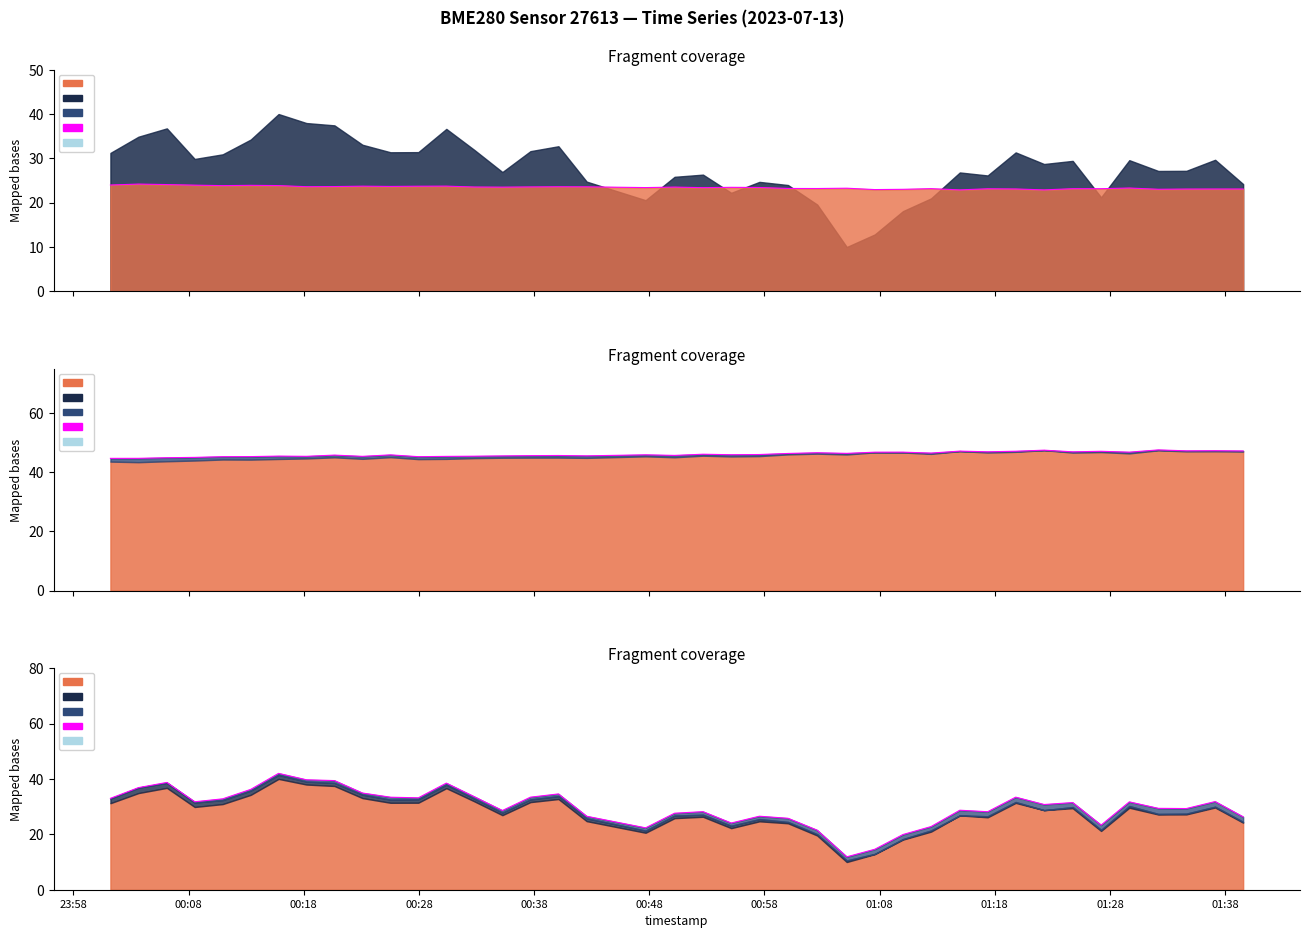

Rank the series by their maximum value, from highest to lowest.

humidity, pressure_scaled, temperature